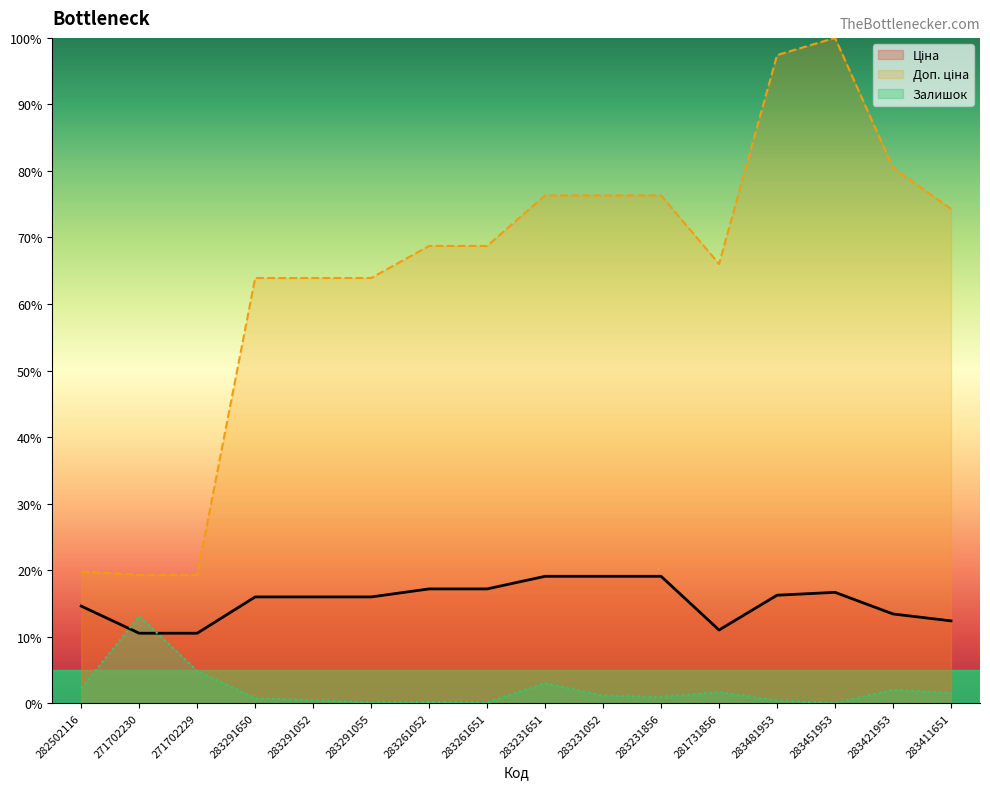

What is the total value across all series at 281731856?

78.7